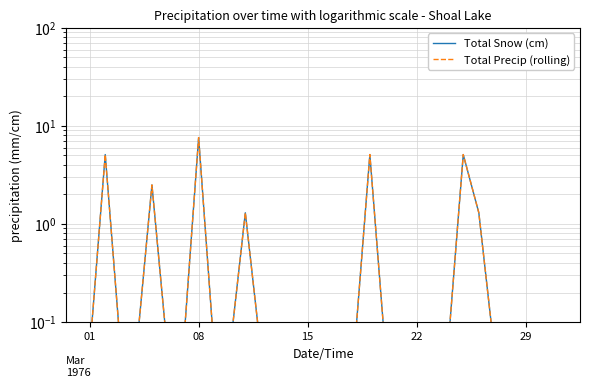

Which series has the widest spread of values?

Total Snow (cm)